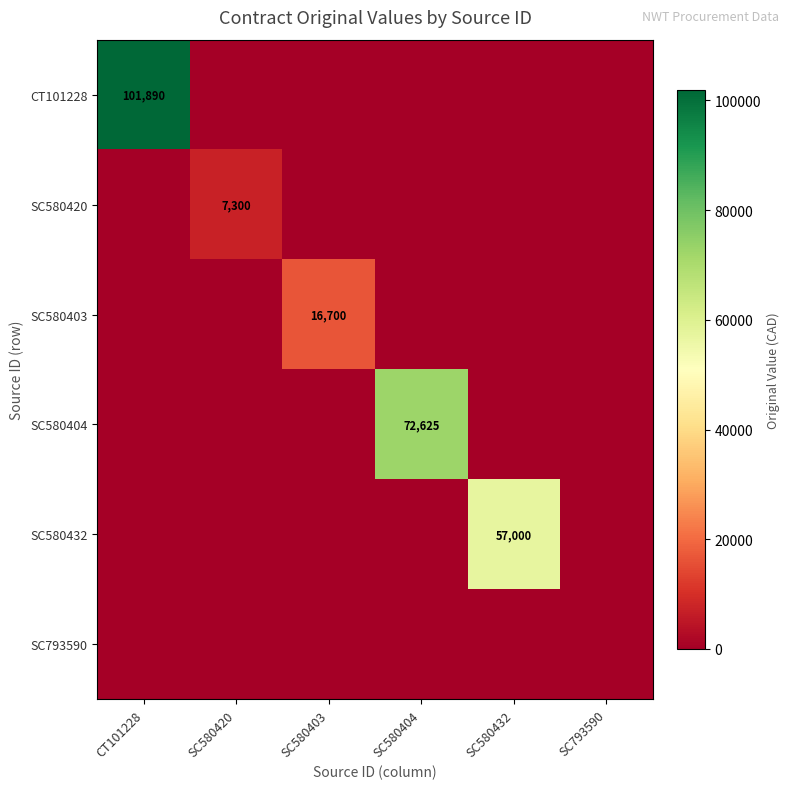

The value of SC580404 at SC580404 is 19489. True or false?

False